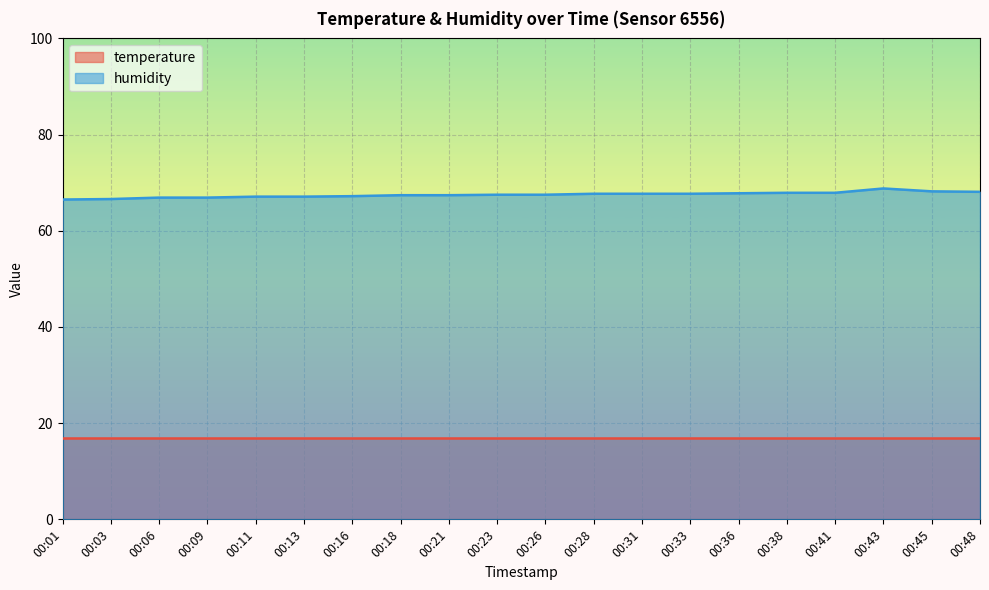

Is the value of temperature at 00:09 greater than the value of humidity at 00:23?

No